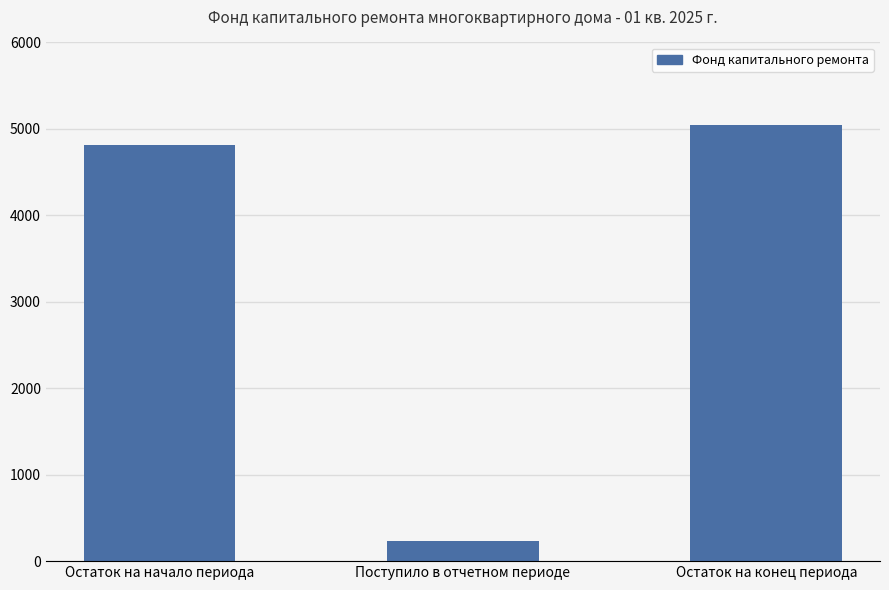

How many data points are above 4809?

2